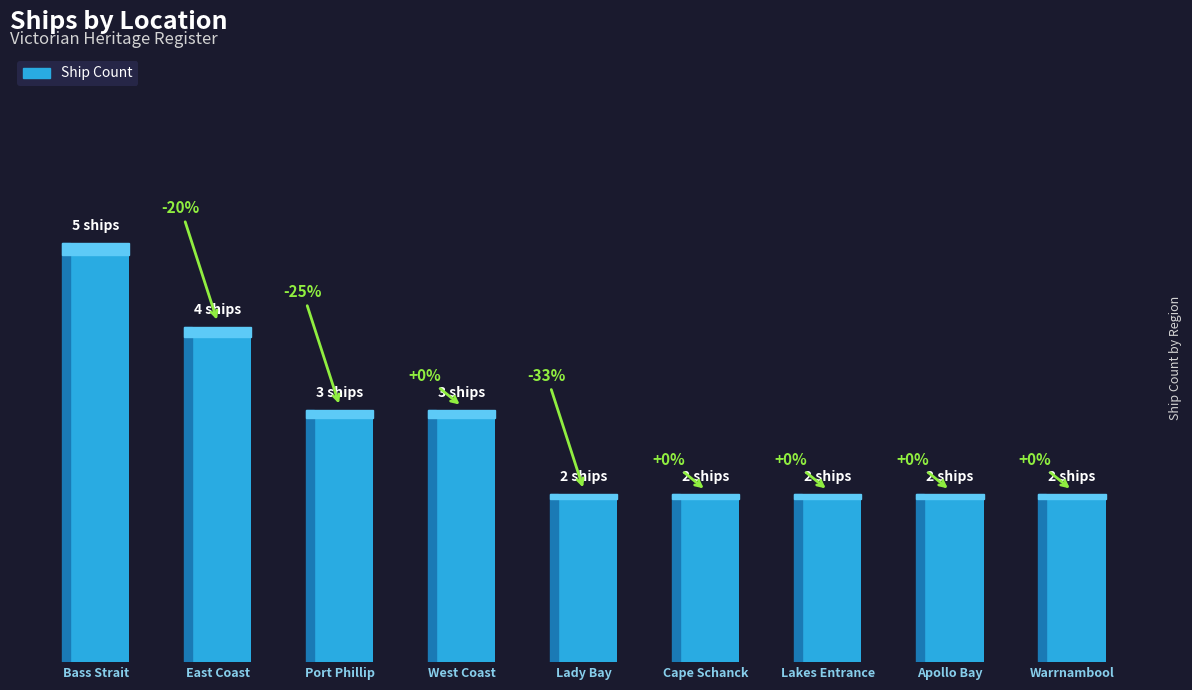

Count the values in the range 2 to 3.

7